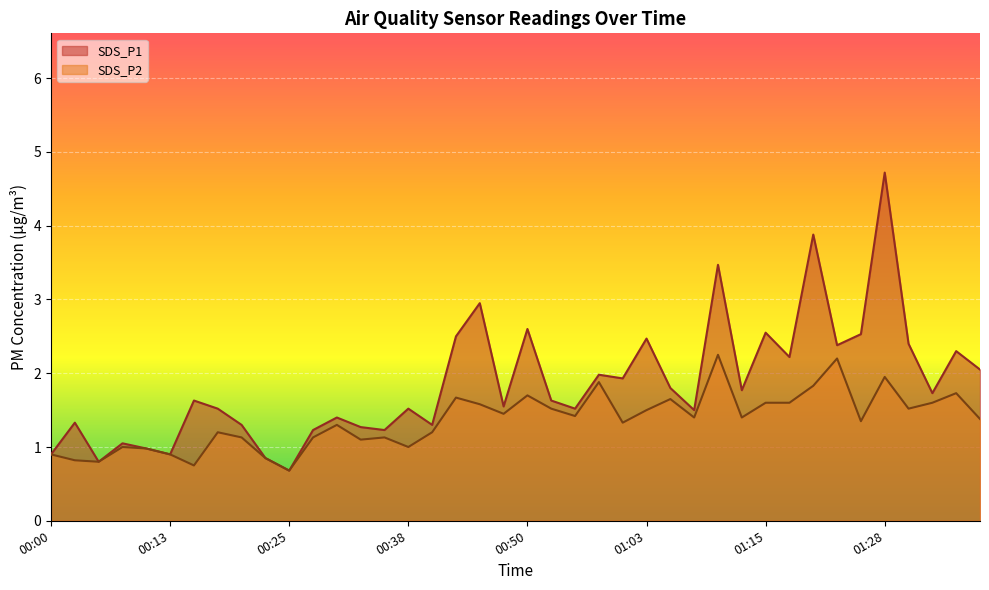

What is the label of the 25th point from the right?

00:38